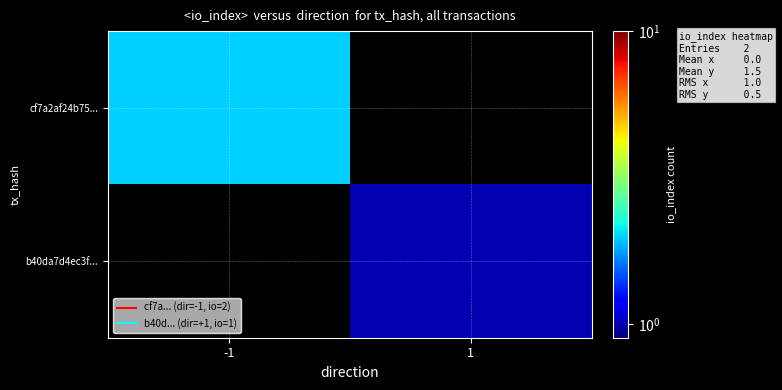

List the series in order of their overall mean, highest first.

cf7a2af24b75..., b40da7d4ec3f...